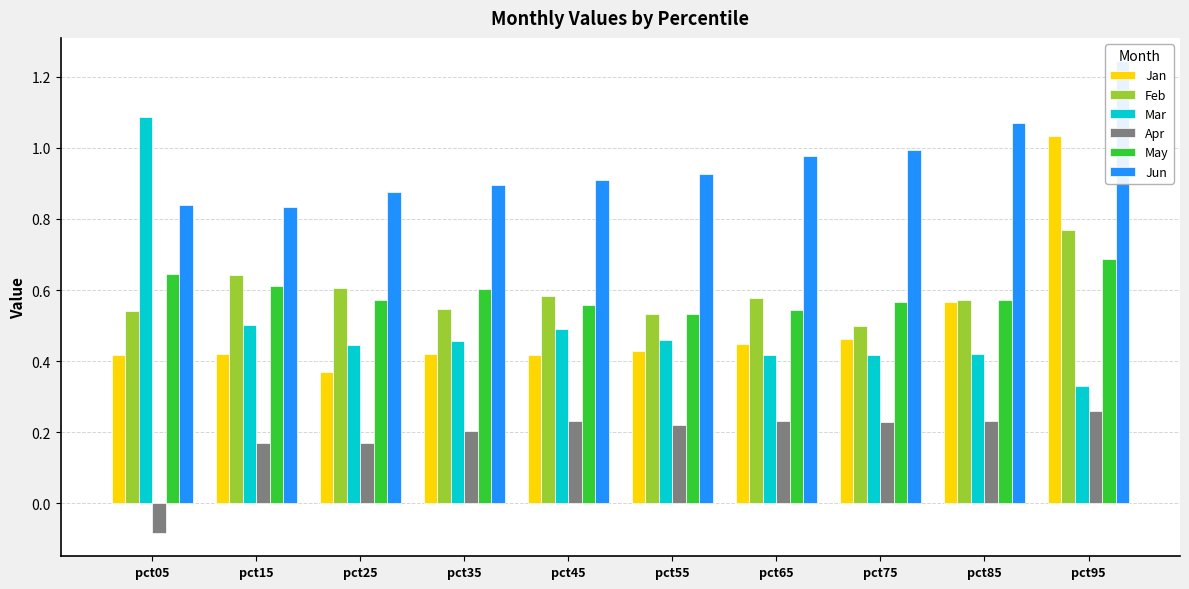

At how many categories does at least one series exceed 0?

10